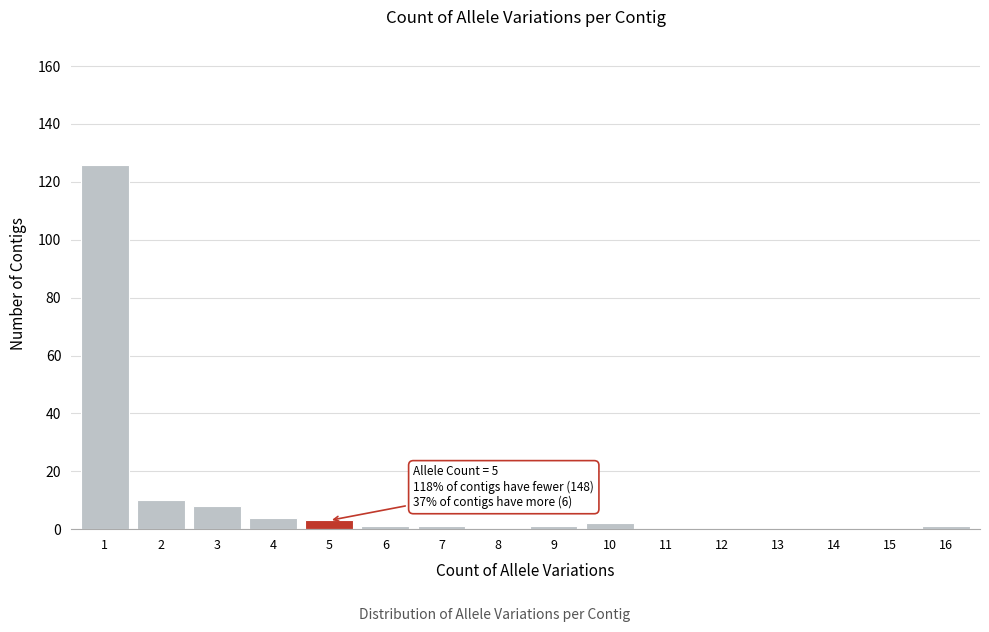

Reading left to right, what are all the values shown in this chart?

1=126	2=10	3=8	4=4	5=3	6=1	7=1	8=0	9=1	10=2	11=0	12=0	13=0	14=0	15=0	16=1